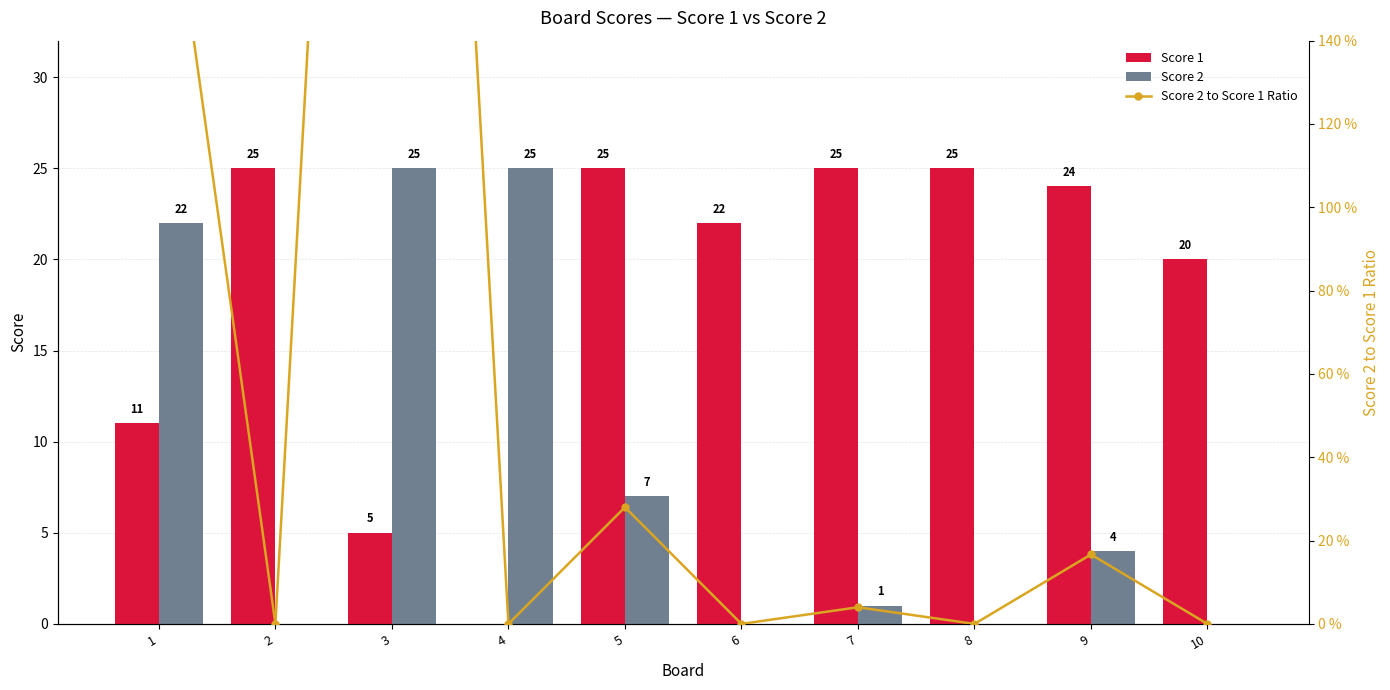

Is it true that Score 2 equals 11.3 at 6?

False